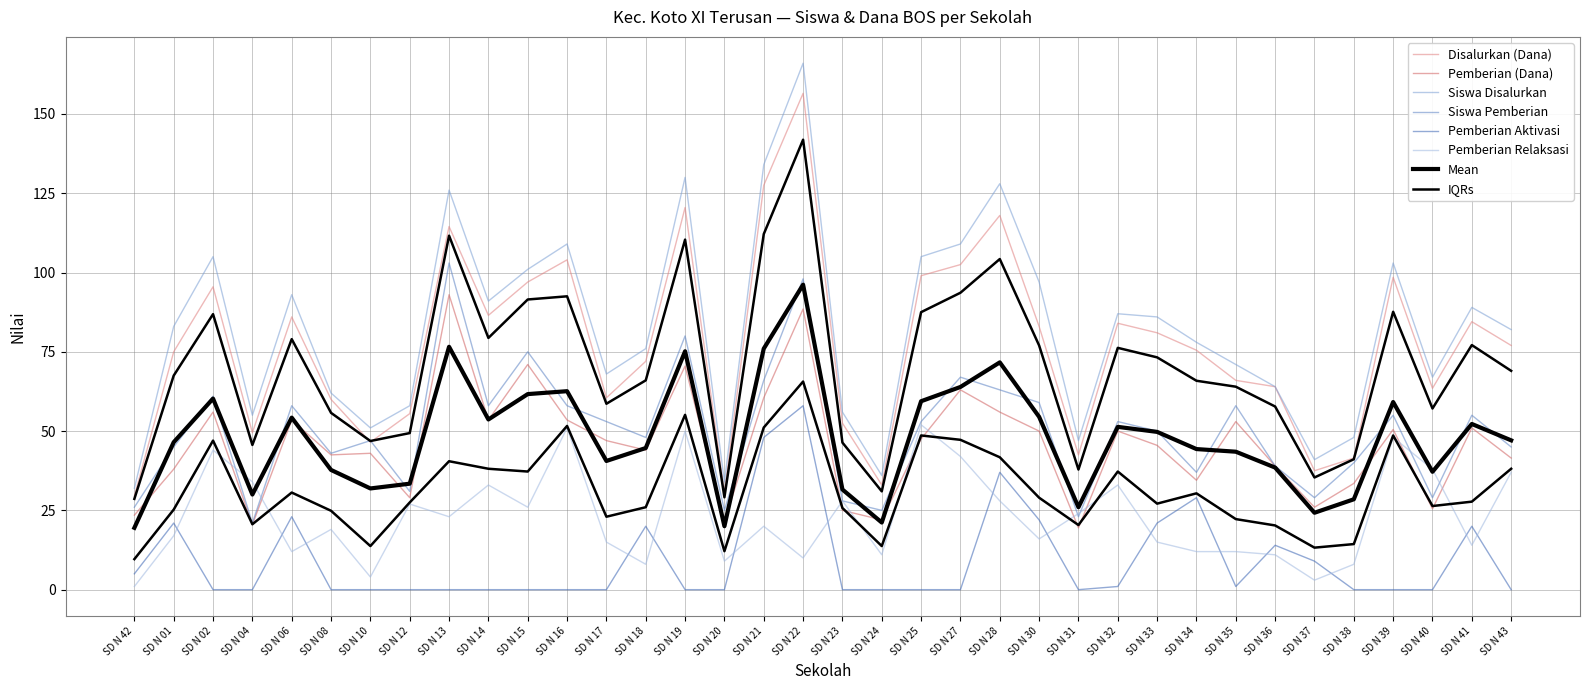

Is the value of Pemberian Aktivasi at SD N 37 greater than the value of Pemberian Relaksasi at SD N 14?

No